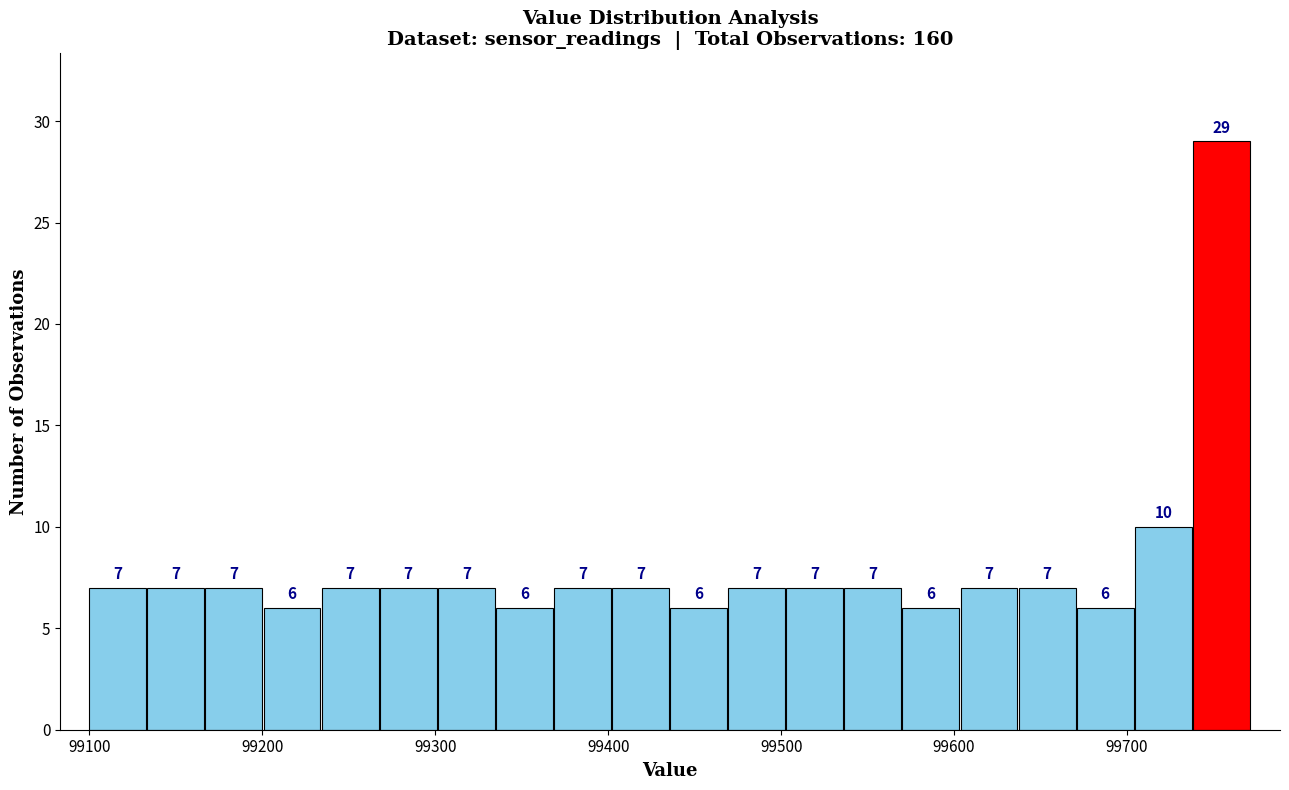

Read against the x-axis, roughly where is the centre of the tallest bar?

99750